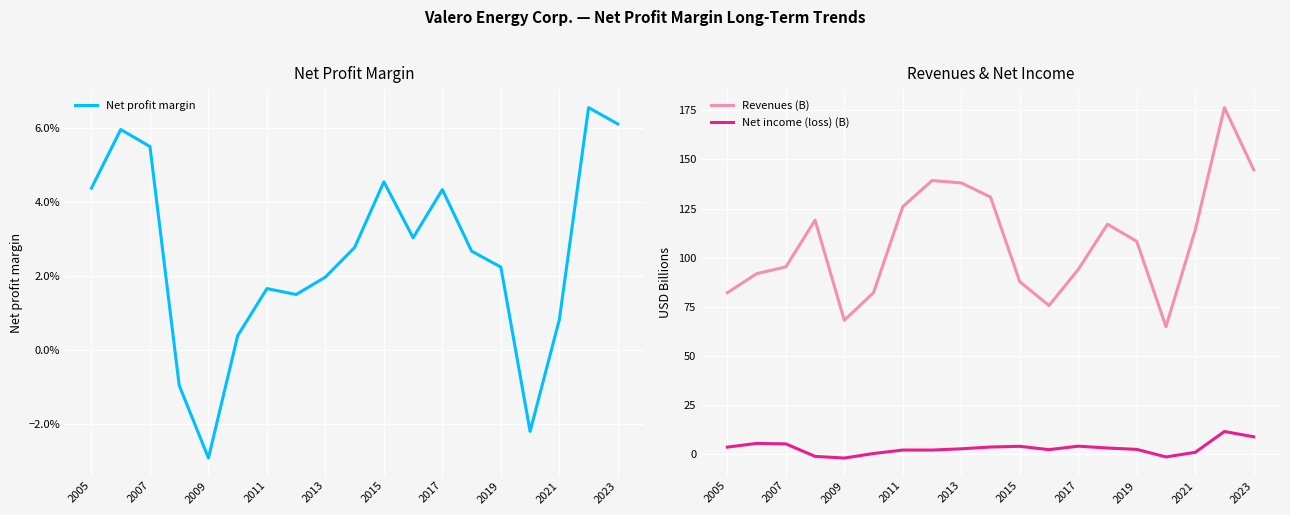

What is the highest value of the Net income (loss) (B) series?

11.5